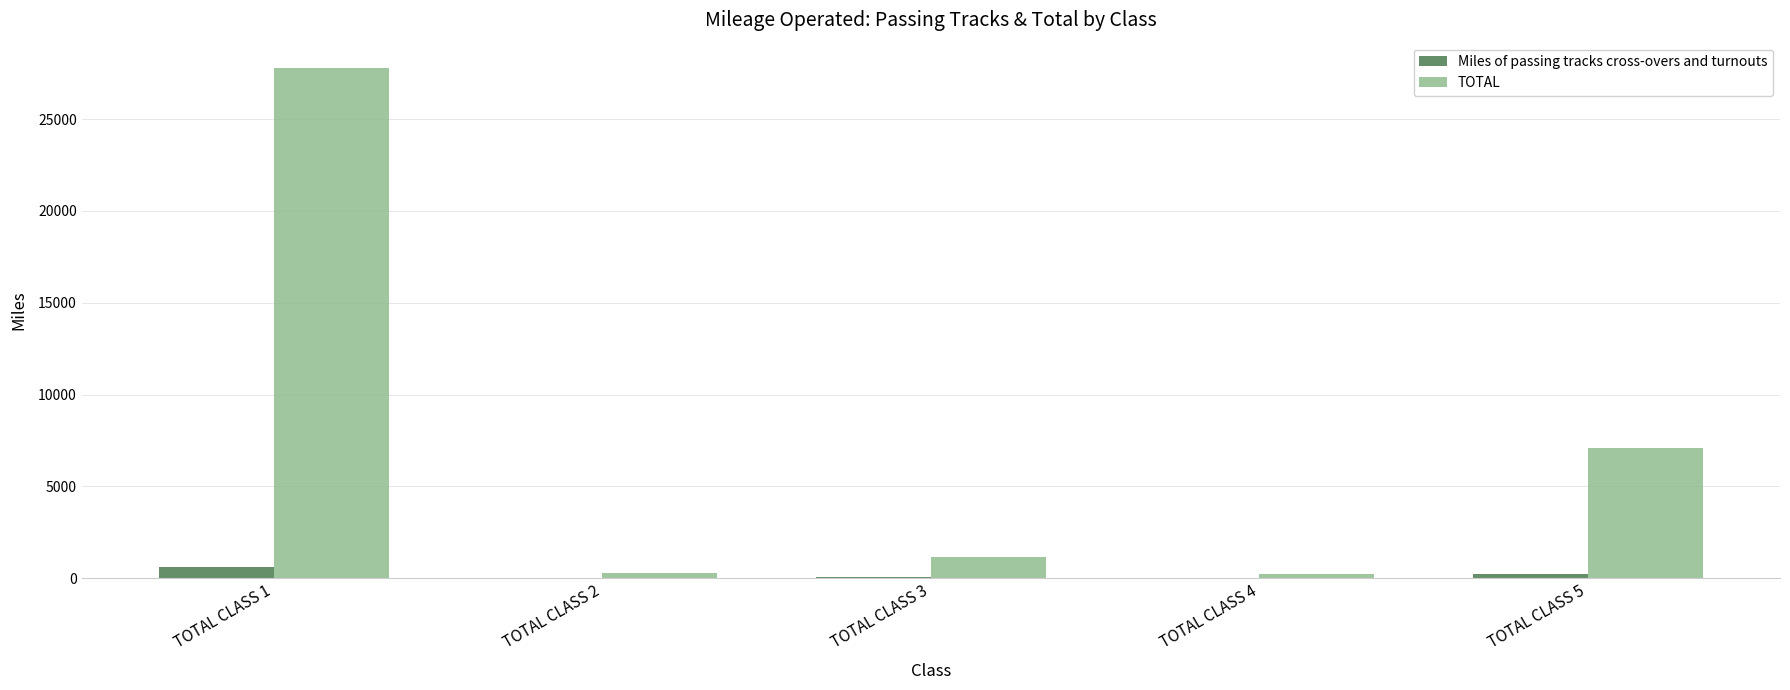

What is the sum of all TOTAL values?

36557